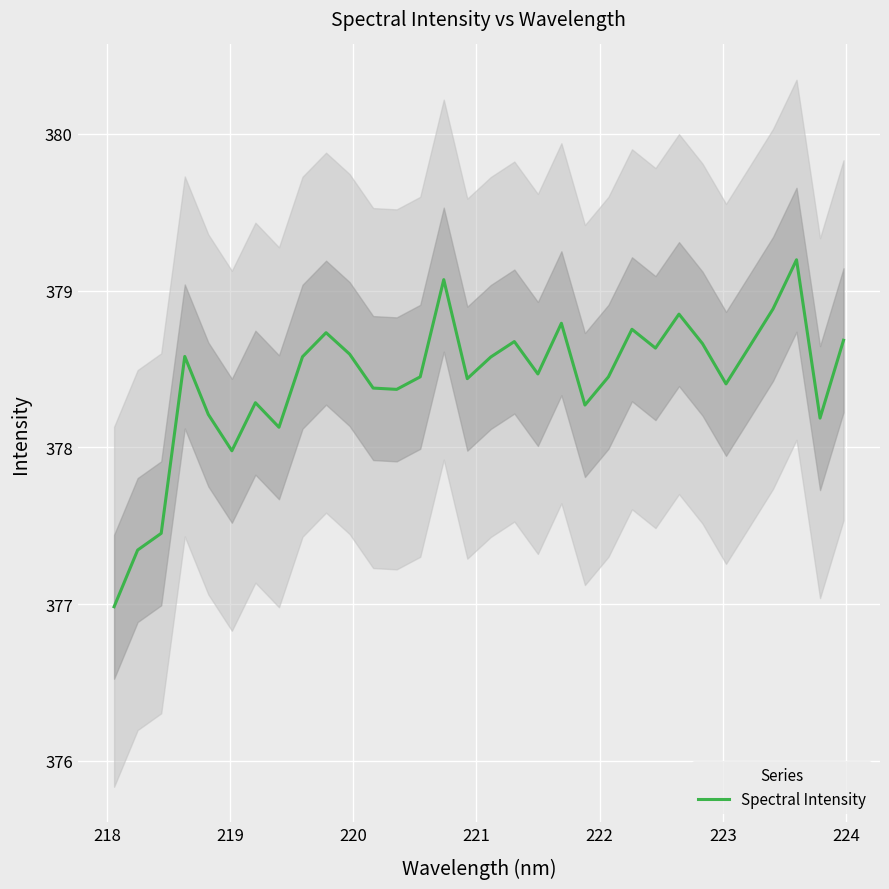

Reading right to left, what are all the values shown in this chart?

378.7	378.2	379.2	378.9	378.6	378.4	378.7	378.9	378.6	378.8	378.4	378.3	378.8	378.5	378.7	378.6	378.4	379.1	378.4	378.4	378.4	378.6	378.7	378.6	378.1	378.3	378.0	378.2	378.6	377.5	377.3	377.0